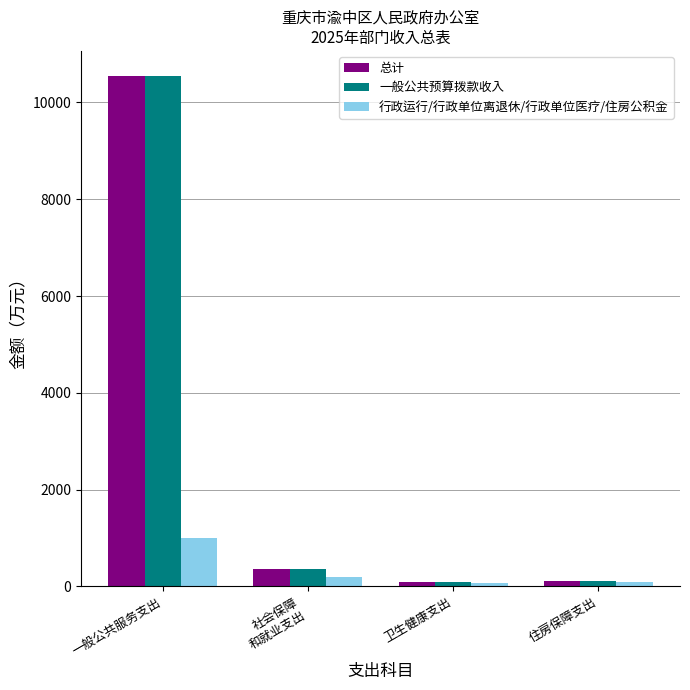

Where does the 行政运行/行政单位离退休/行政单位医疗/住房公积金 series first go above 186?

一般公共服务支出